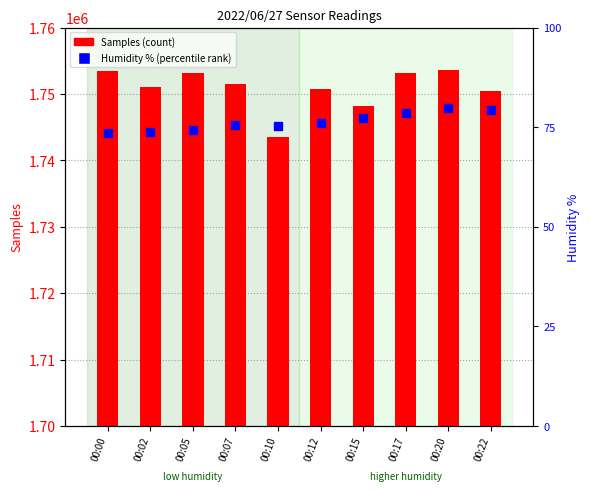

Is the value of Humidity % (percentile rank) at 00:12 greater than the value of Samples (count) at 00:00?

No